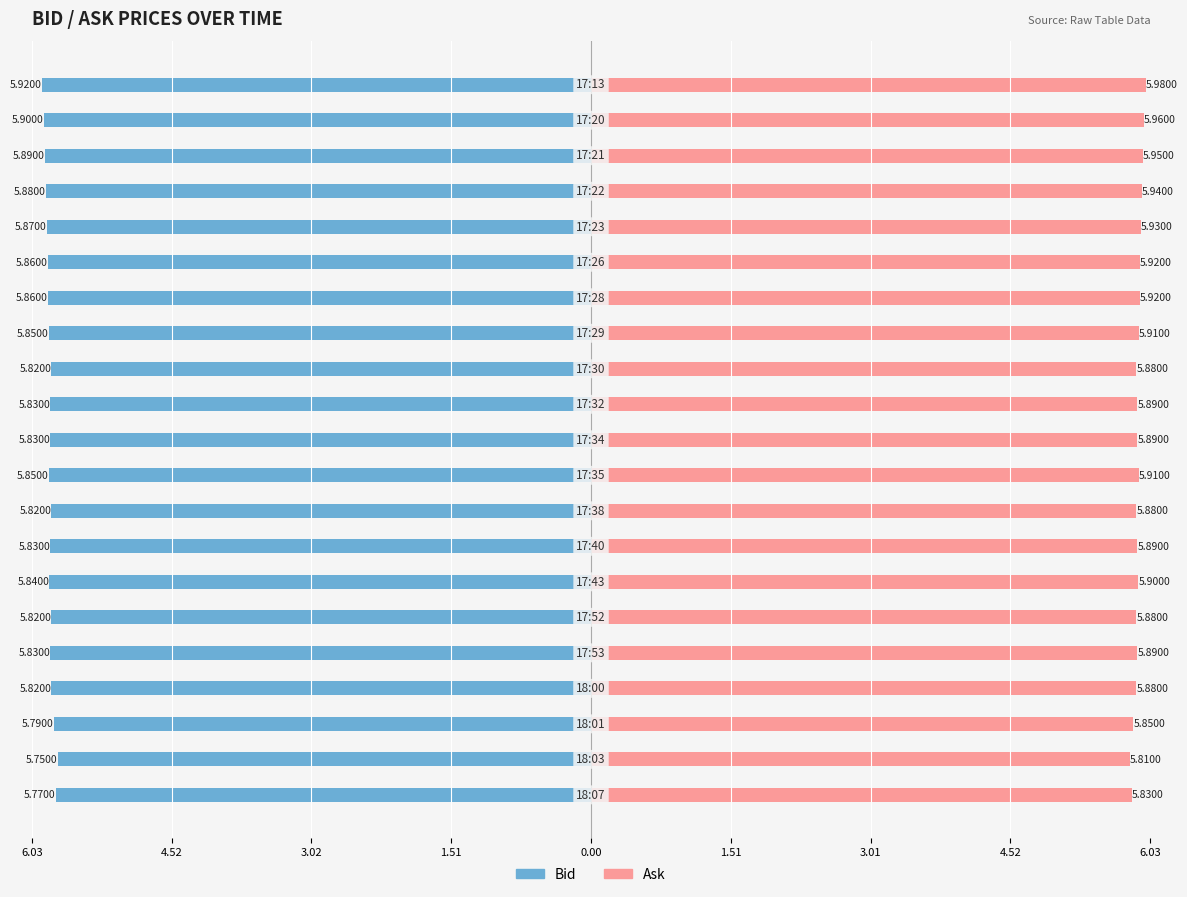

Rank the series by their maximum value, from lowest to highest.

Bid, Ask